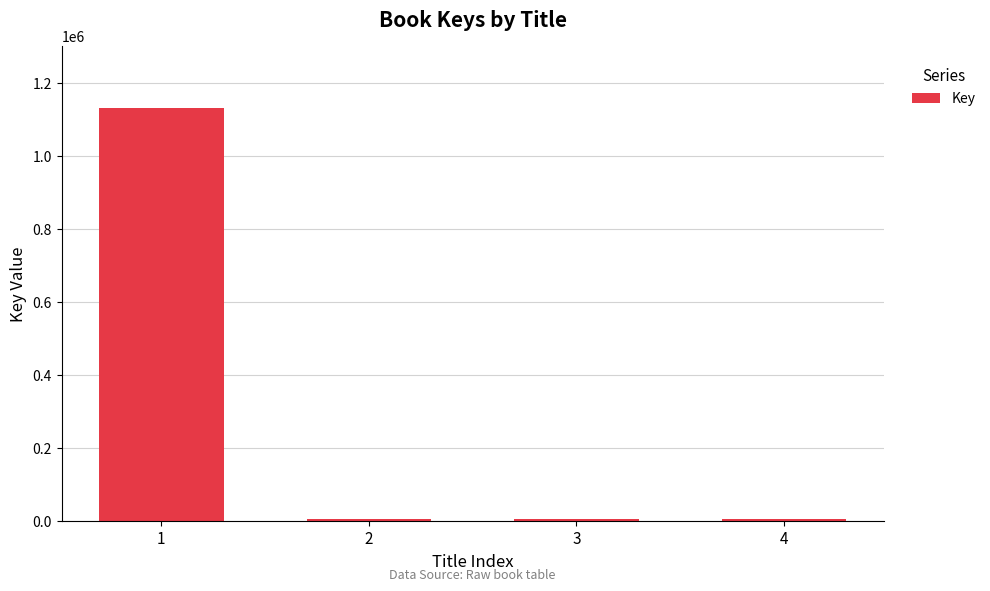

What is the average value?

287654